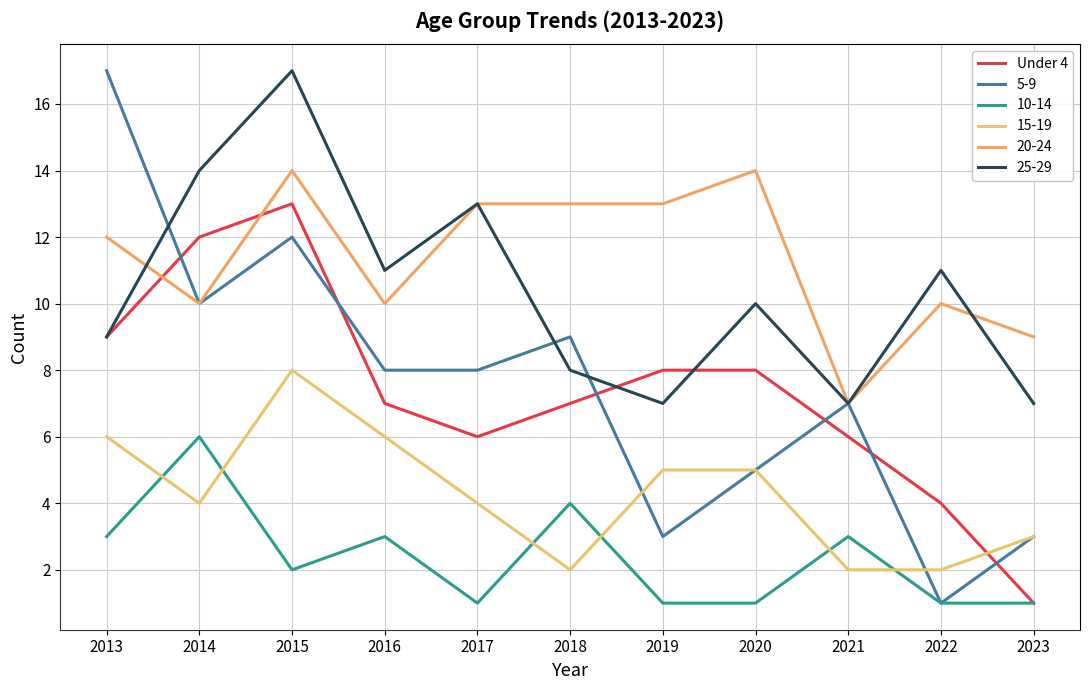

Does the chart have visible grid lines?

Yes